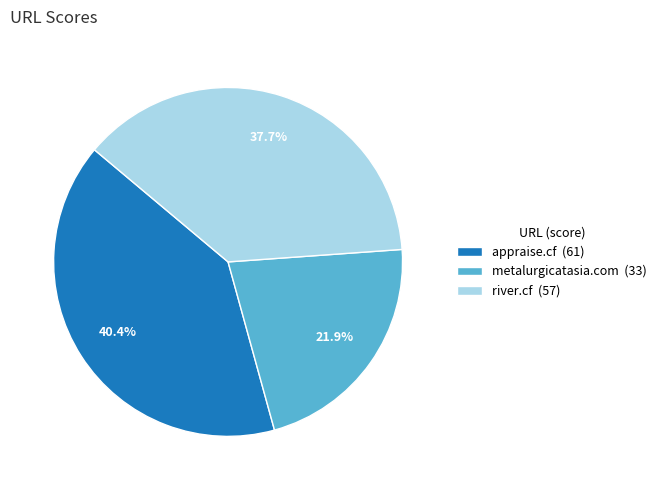

Count the number of slices in the pie.

3